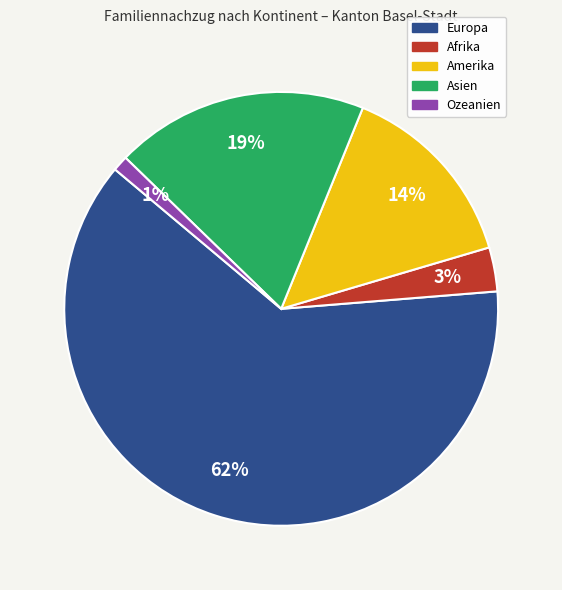

Do Afrika and Amerika together represent more than half of the pie?

No